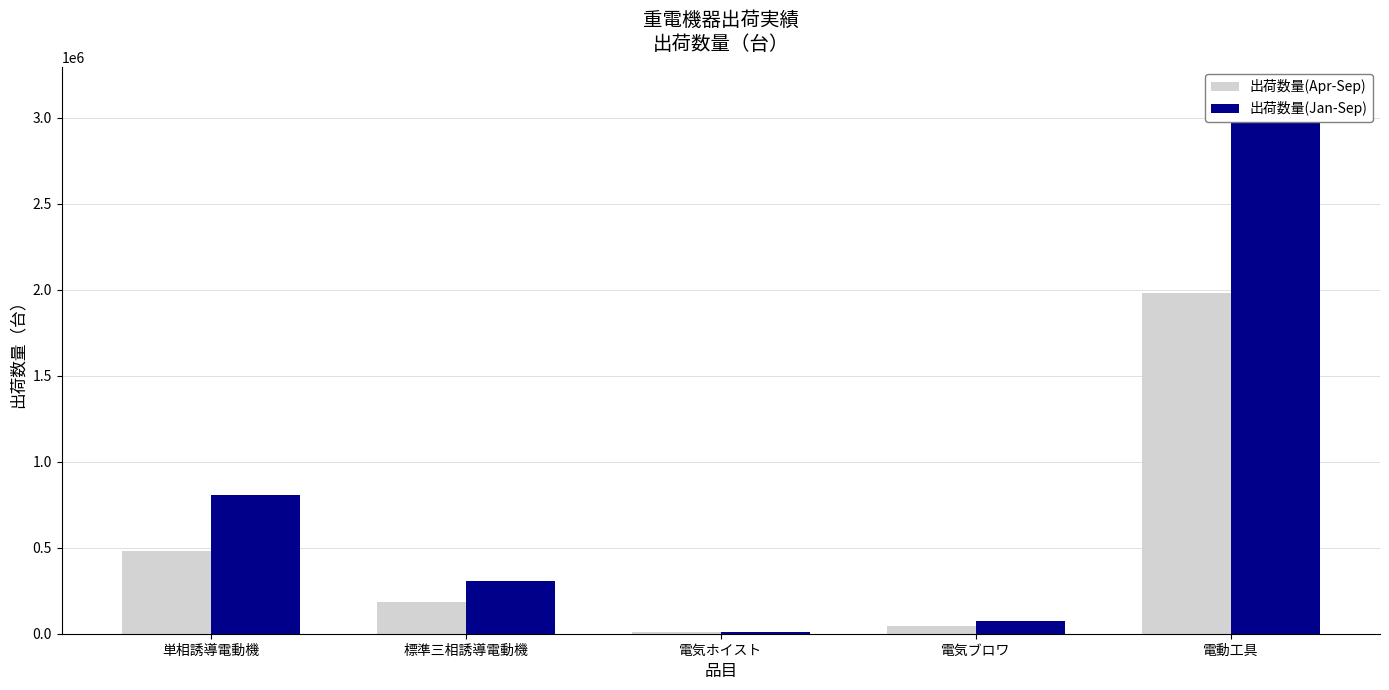

Is the value of 出荷数量(Jan-Sep) at 電気ブロワ greater than the value of 出荷数量(Apr-Sep) at 単相誘導電動機?

No